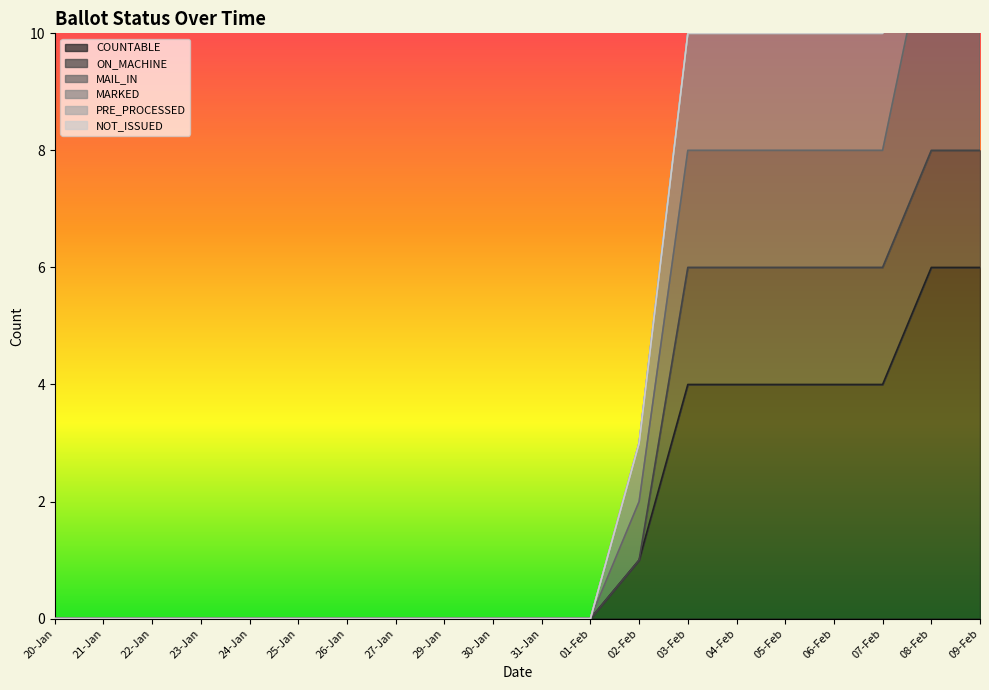

The COUNTABLE series shows 7 at 05-Feb. True or false?

False